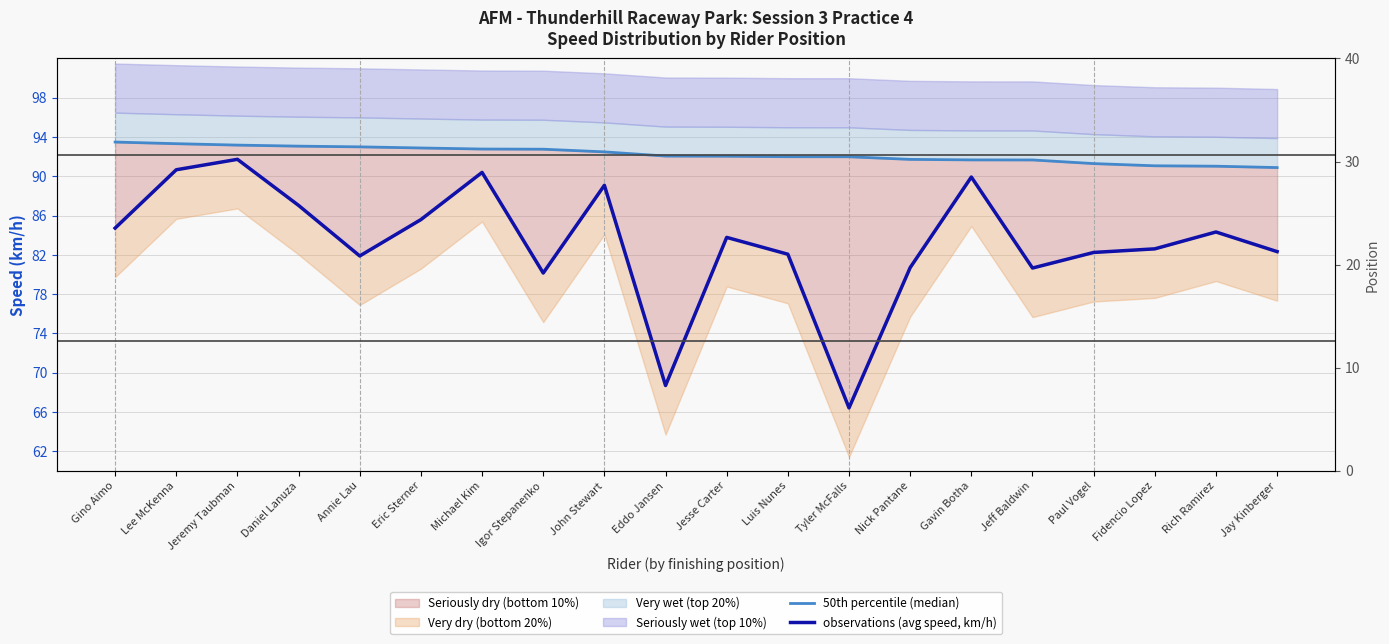

How many interior local peaks does the observations (avg speed, km/h) series have?

6